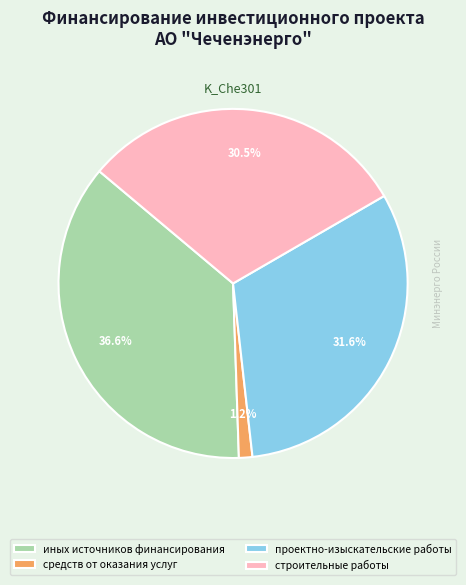

Is the sum of иных источников финансирования and строительные работы greater than half?

Yes